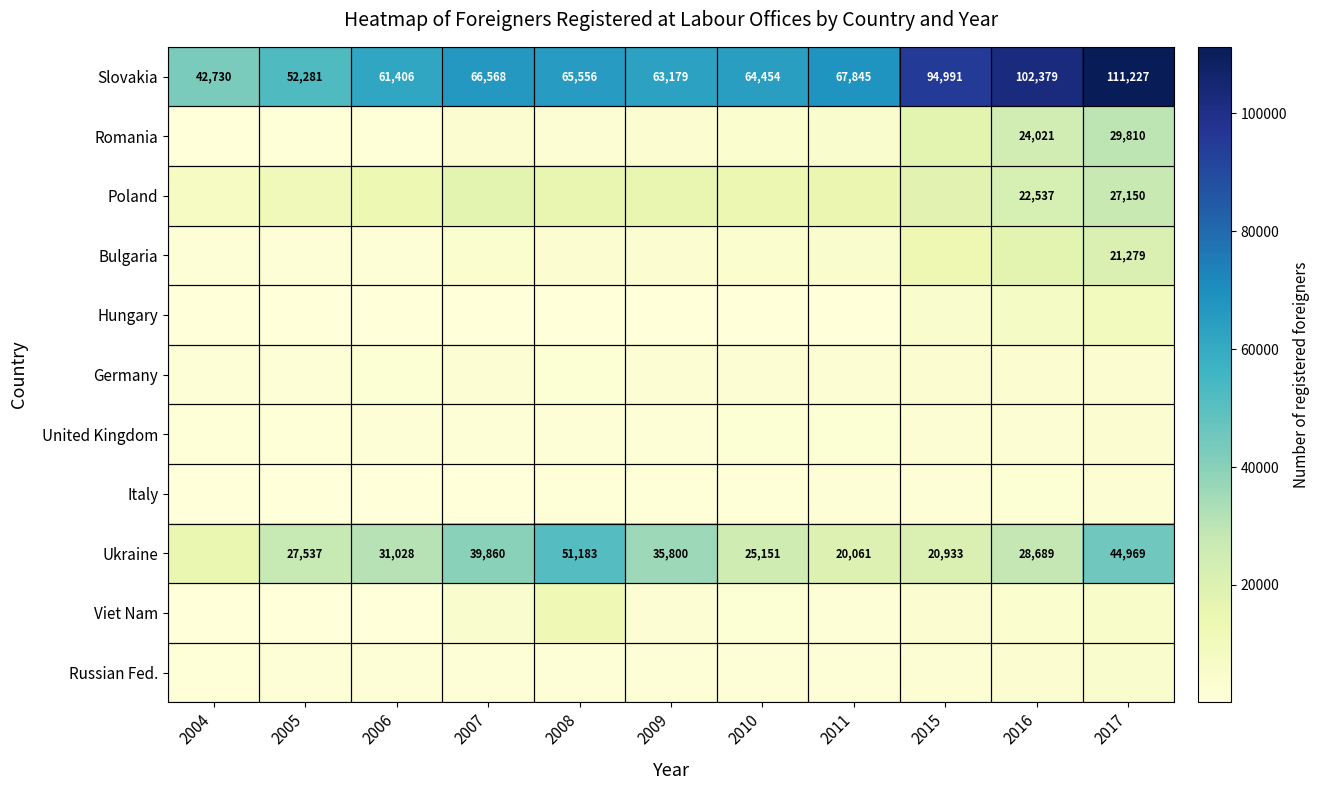

The value of Slovakia at 2008 is 33927. True or false?

False